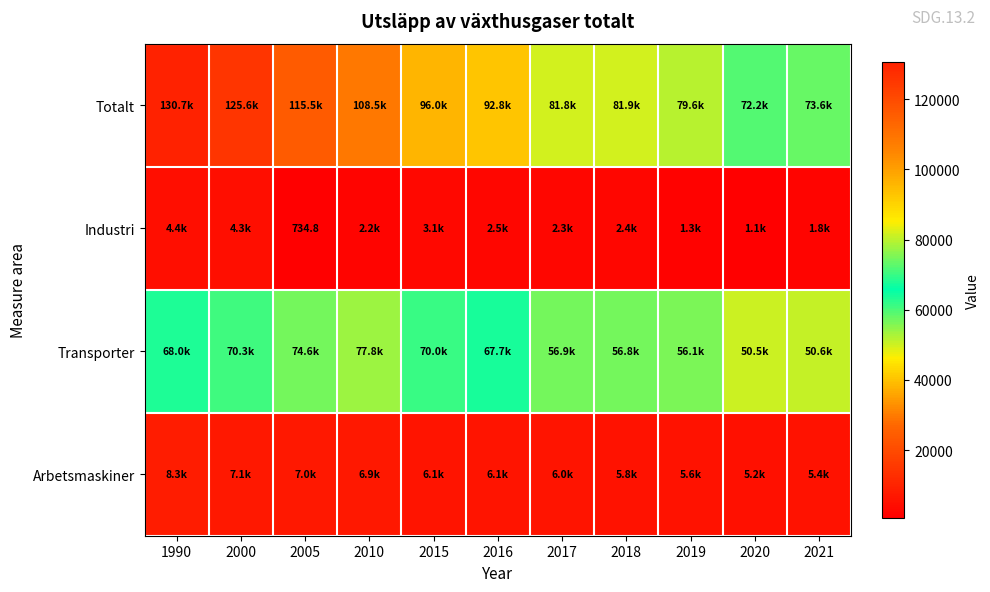

What is the total value across all series at 2017?

146946.1